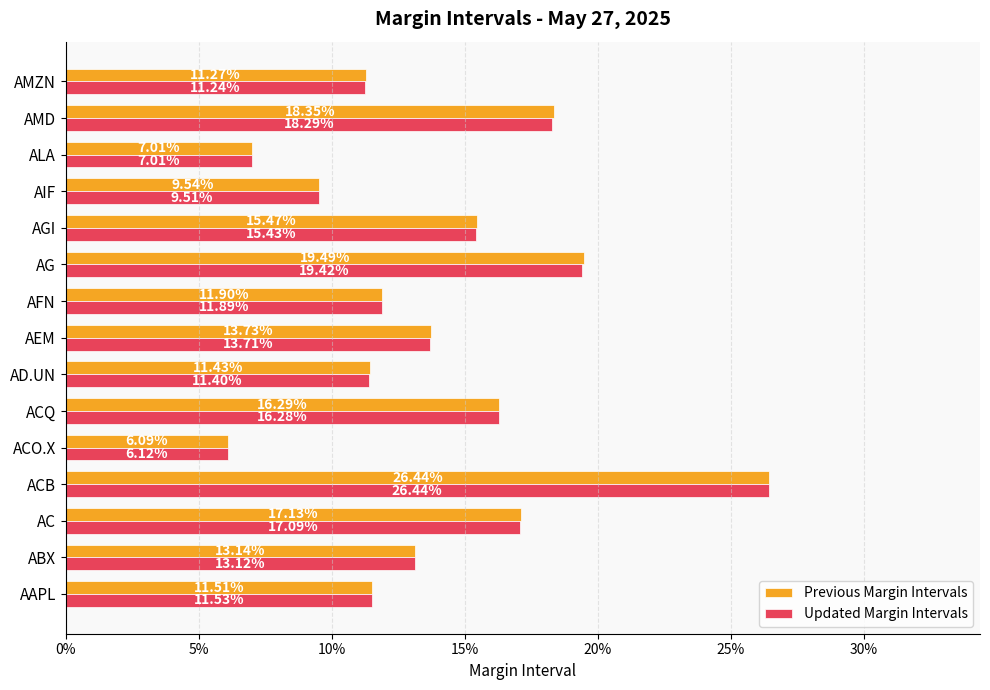

What are all the series names shown in the legend?

Previous Margin Intervals, Updated Margin Intervals